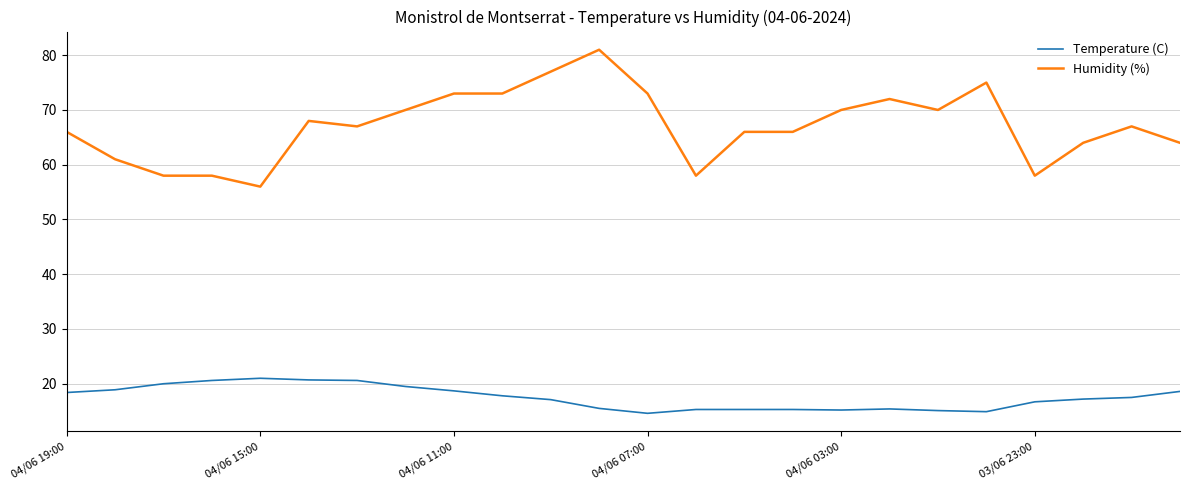

What is the highest value of the Temperature (C) series?

21.0